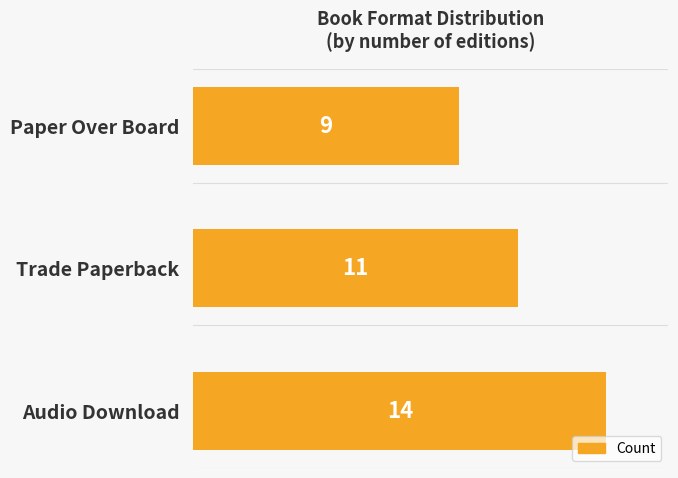

Reading bottom to top, what are all the values shown in this chart?

14	11	9